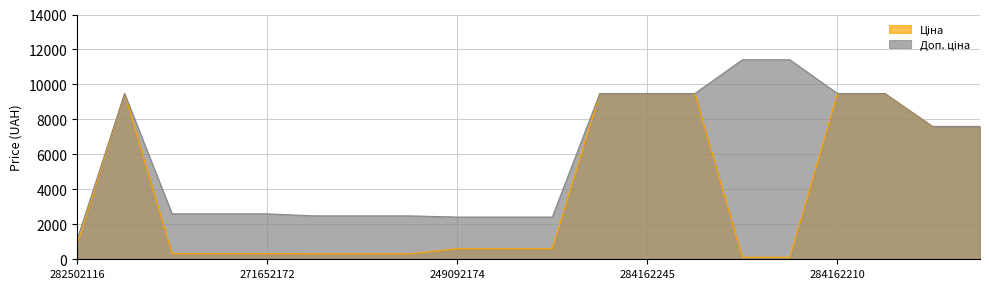

Which category has the highest value across all series?

247132181